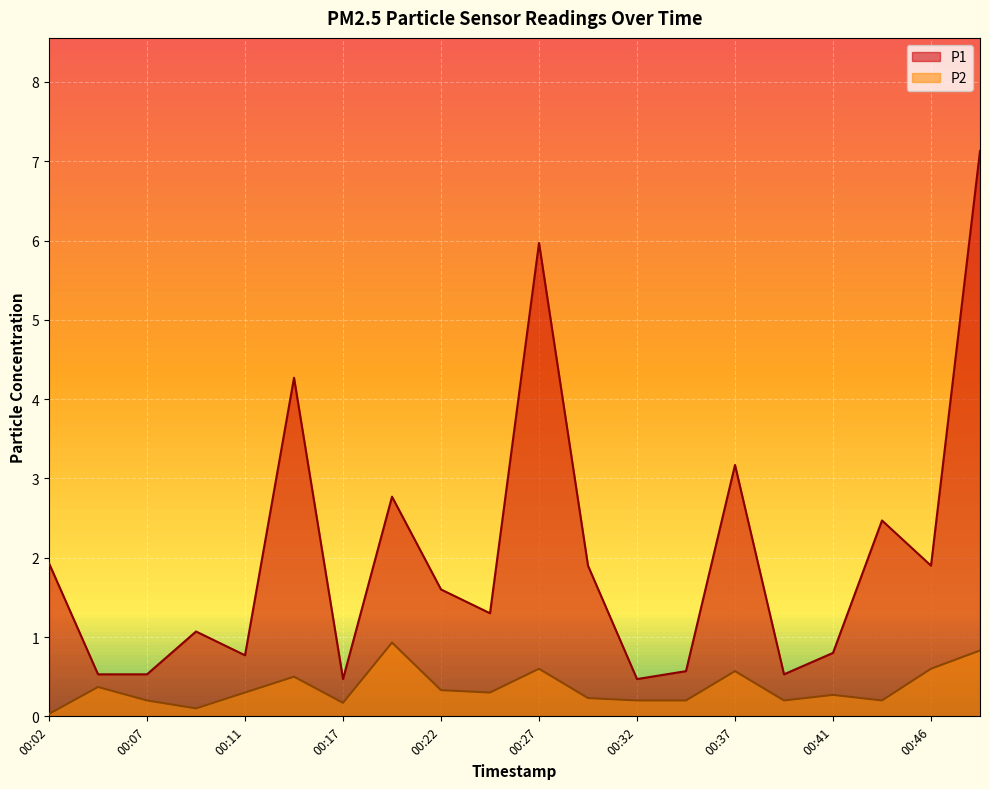

True or false: P1 and P2 intersect in this chart.

False